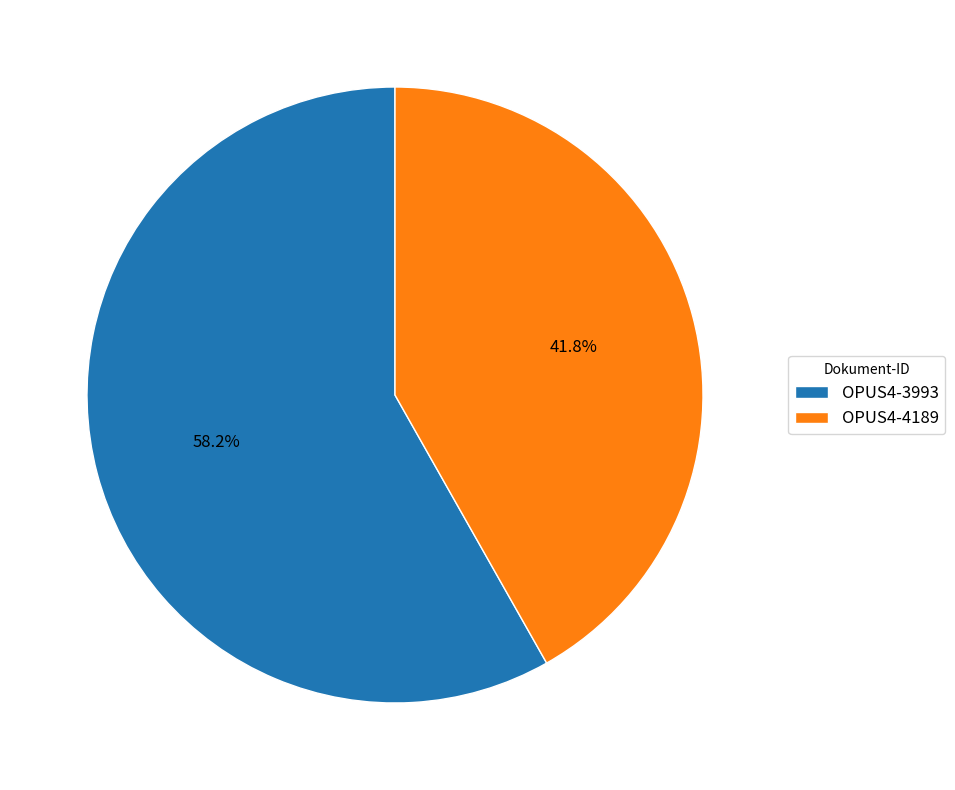

Count the number of slices in the pie.

2